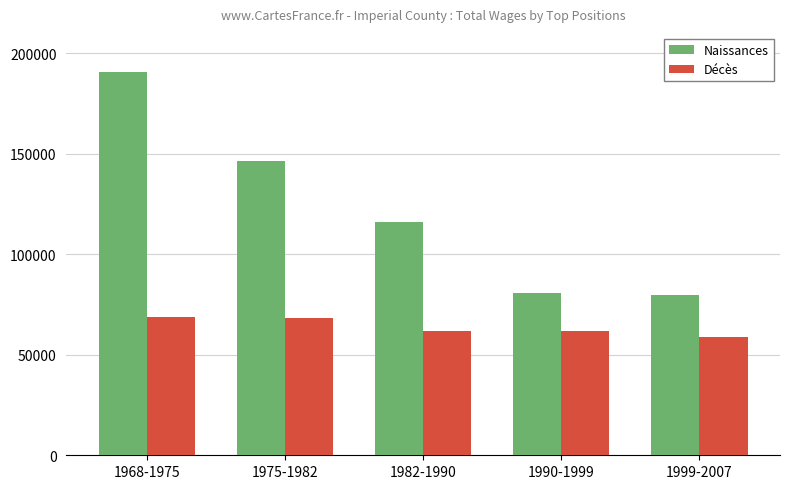

Rank the series by their average value, from highest to lowest.

Naissances, Décès